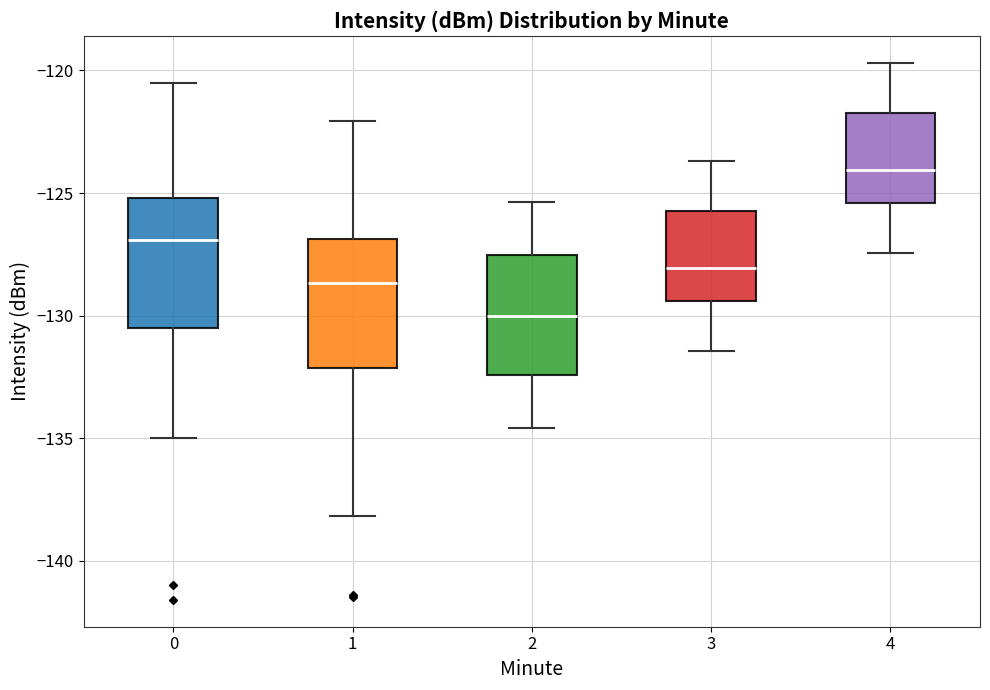

Reading left to right, transcribe this box plot: for each box, give where its median line is, the range the box spans, and where its two whiskers end, as read against the y-axis. The values are not printed on the chart, so give them approximately, as read against the axis.

0: median -127.0, box -130.5 to -125.0, whiskers -135.0 to -120.5
1: median -128.5, box -132.0 to -127.0, whiskers -138.0 to -122.0
2: median -130.0, box -132.5 to -127.5, whiskers -134.5 to -125.5
3: median -128.0, box -129.5 to -125.5, whiskers -131.5 to -123.5
4: median -124.0, box -125.5 to -121.5, whiskers -127.5 to -119.5